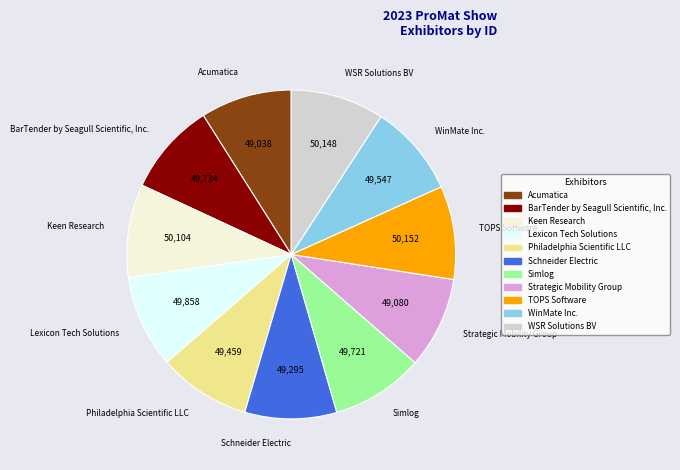

What is the ratio of the value at Simlog to the value at TOPS Software?

1.0